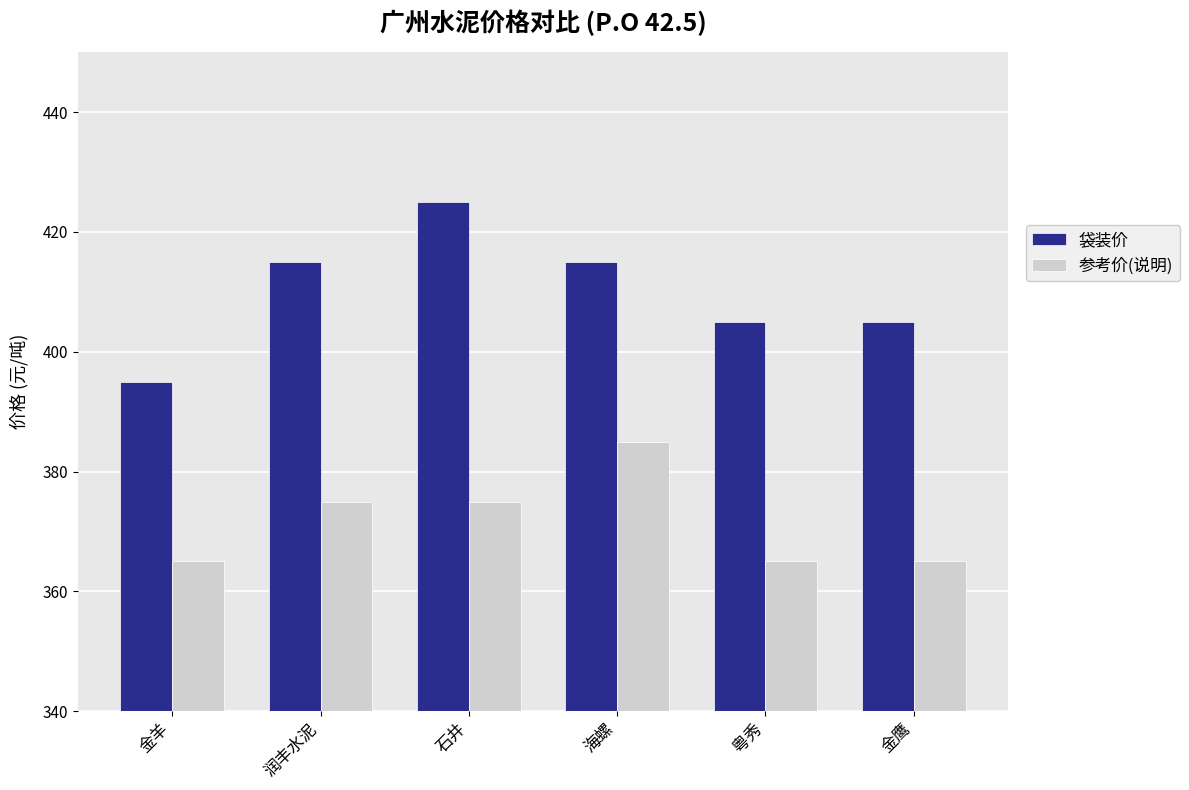

How many distinct data groups are displayed?

2